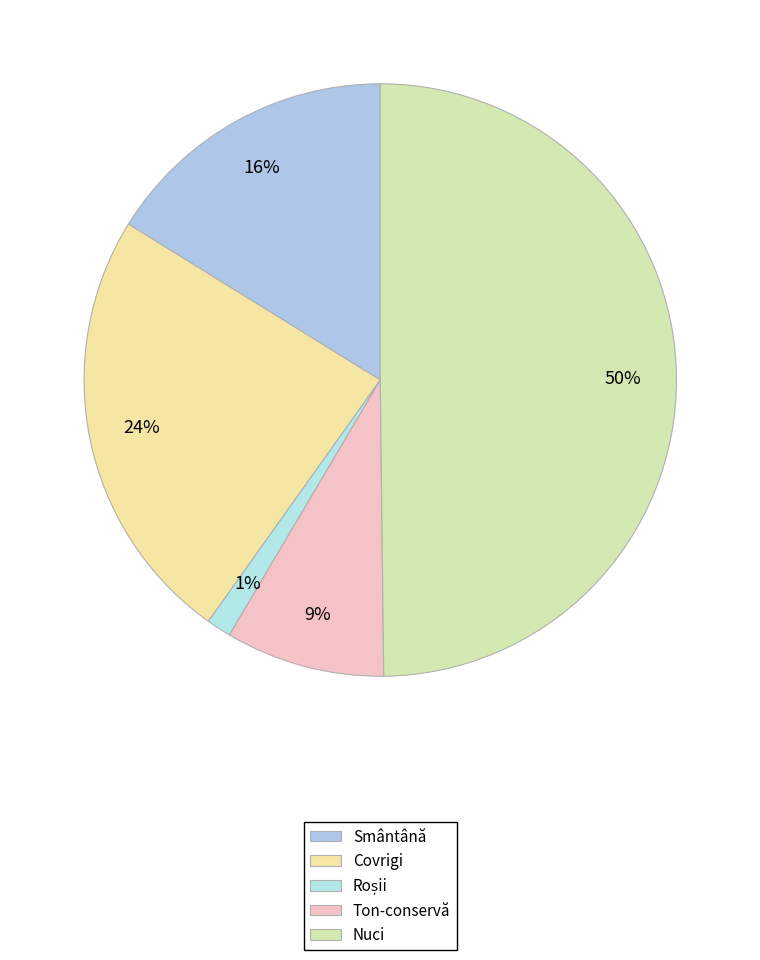

How many segments does this pie chart have?

5